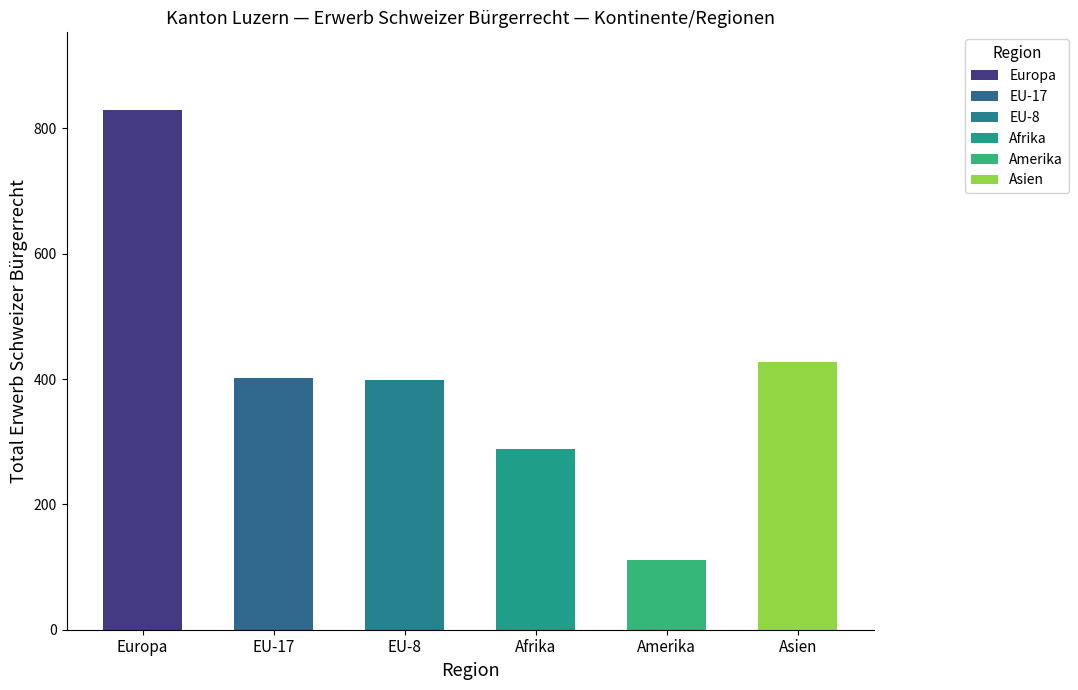

Is it true that Afrika equals 8 at Amerika?

False